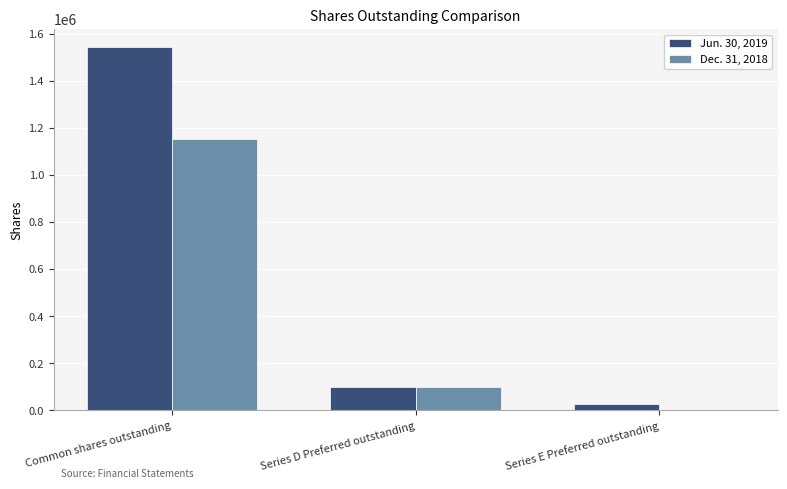

What is the maximum value for Dec. 31, 2018?

1150873